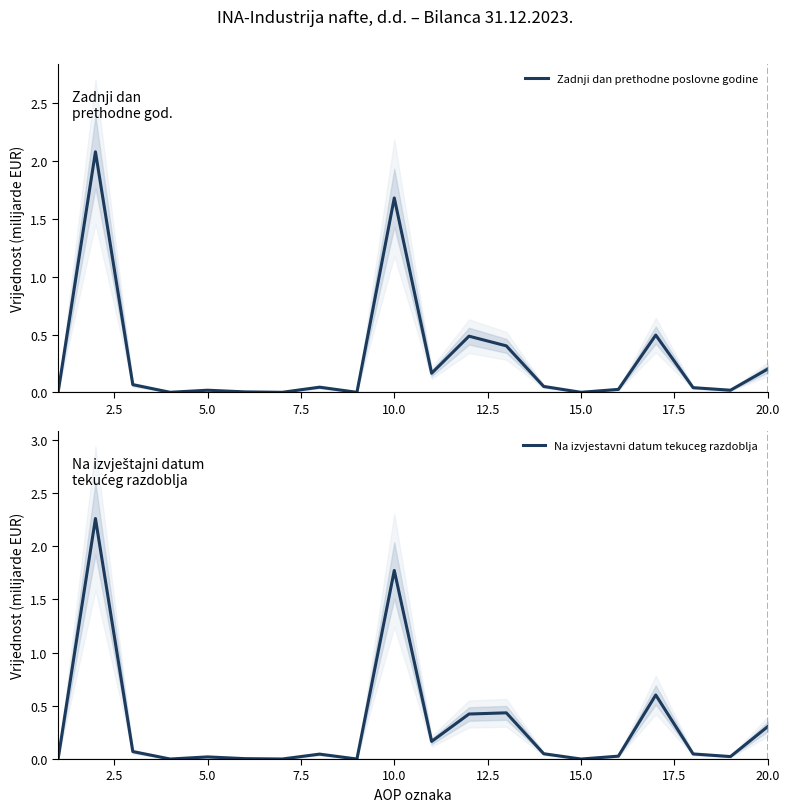

Which series has the largest total across all categories?

Na izvjestavni datum tekuceg razdoblja